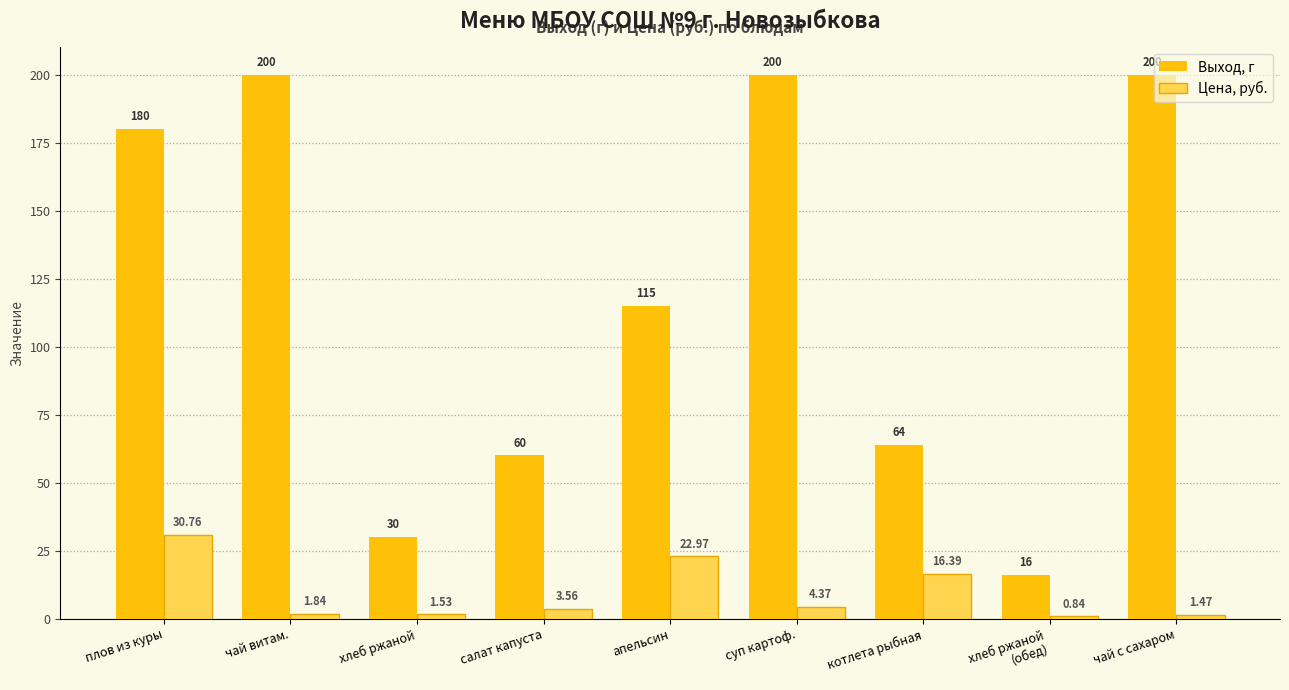

At which label does Цена, руб. reach its peak?

плов из куры